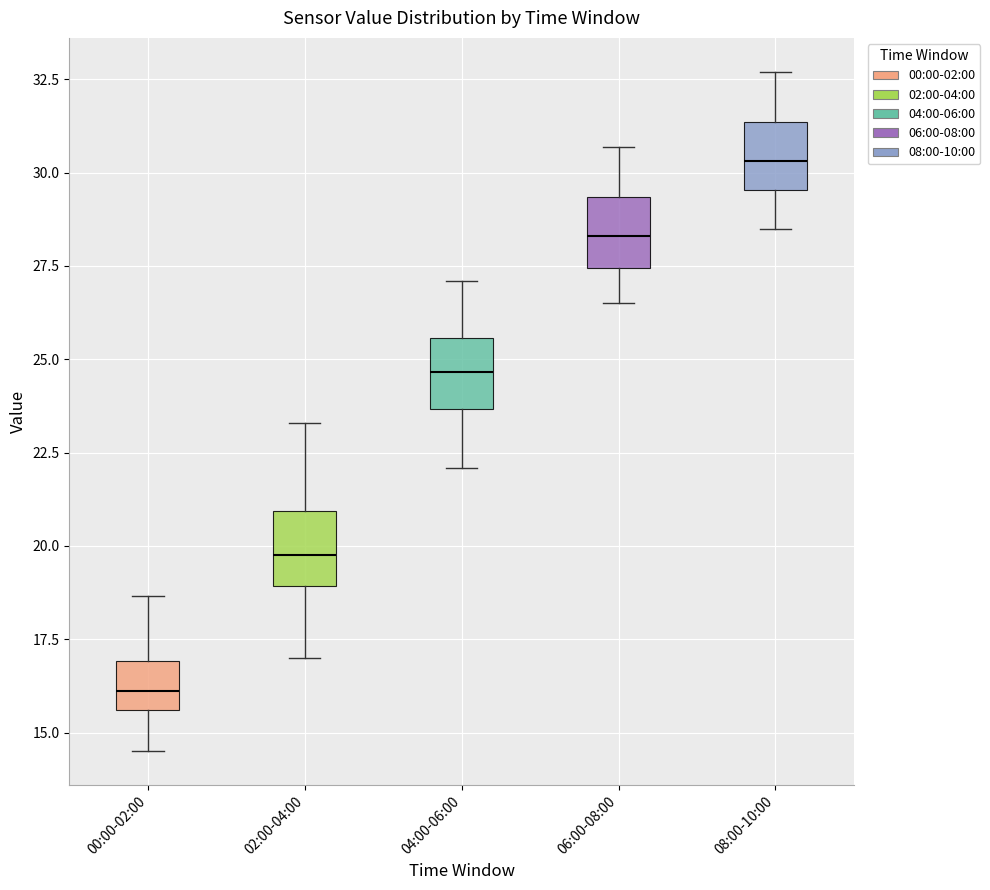

Reading left to right, transcribe this box plot: for each box, give where its median line is, the range the box spans, and where its two whiskers end, as read against the y-axis. The values are not printed on the chart, so give them approximately, as read against the axis.

00:00-02:00: median 16.0, box 15.5 to 17.0, whiskers 14.5 to 18.5
02:00-04:00: median 20.0, box 19.0 to 21.0, whiskers 17.0 to 23.5
04:00-06:00: median 24.5, box 23.5 to 25.5, whiskers 22.0 to 27.0
06:00-08:00: median 28.5, box 27.5 to 29.5, whiskers 26.5 to 30.5
08:00-10:00: median 30.5, box 29.5 to 31.5, whiskers 28.5 to 32.5